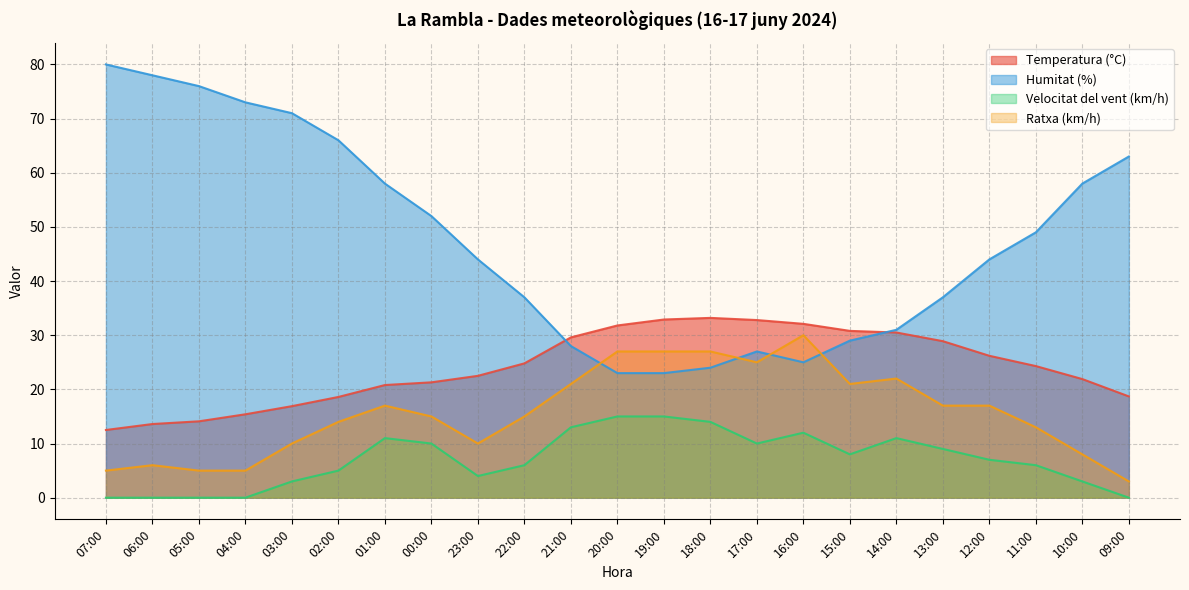

How many interior local peaks does the Velocitat del vent (km/h) series have?

3